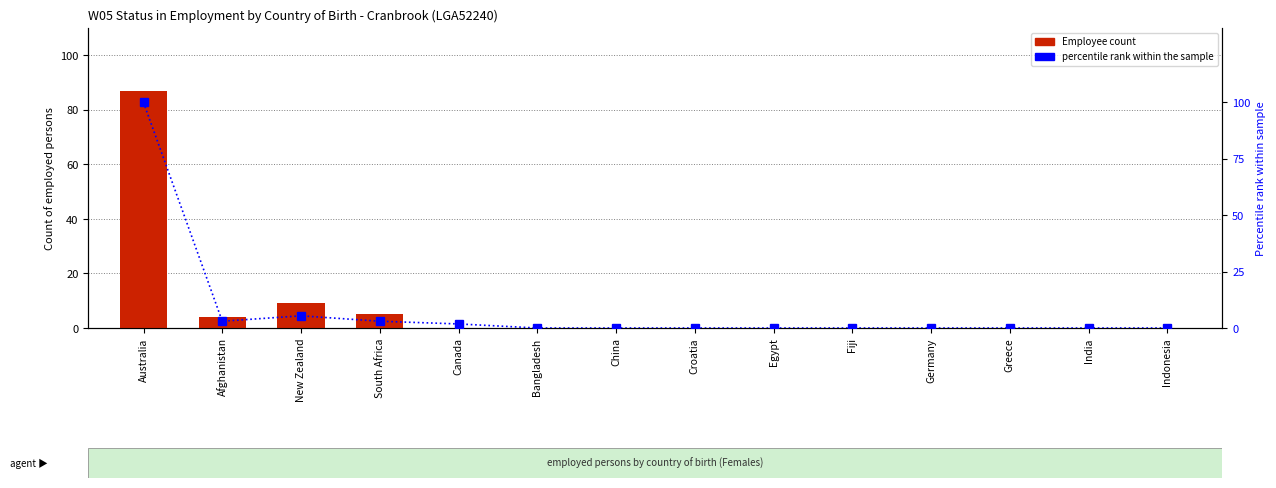

Reading left to right, extract all data points from this chart.

Employee count: Australia=87.0	Afghanistan=4.0	New Zealand=9.0	South Africa=5.0	Canada=0.0	Bangladesh=0.0	China=0.0	Croatia=0.0	Egypt=0.0	Fiji=0.0	Germany=0.0	Greece=0.0	India=0.0	Indonesia=0.0
percentile rank within the sample: Australia=100.0	Afghanistan=3.0	New Zealand=5.4	South Africa=3.0	Canada=1.8	Bangladesh=0.0	China=0.0	Croatia=0.0	Egypt=0.0	Fiji=0.0	Germany=0.0	Greece=0.0	India=0.0	Indonesia=0.0